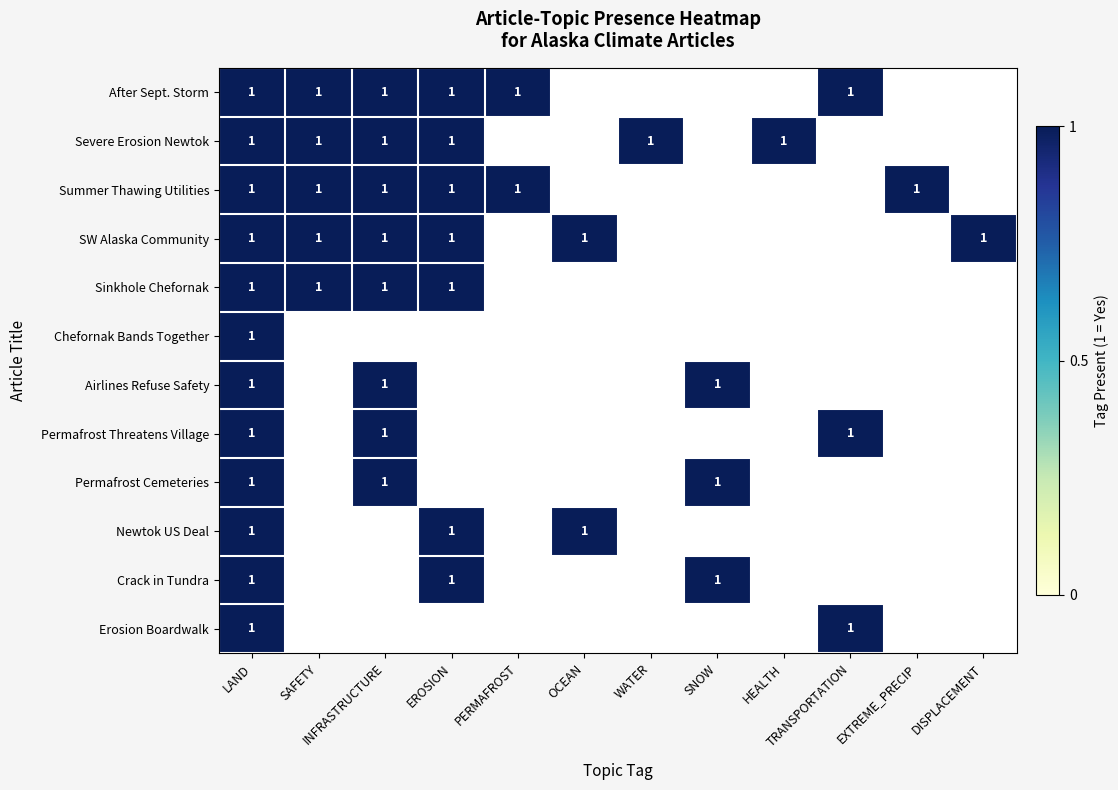

Rank the series by their maximum value, from lowest to highest.

After Sept. Storm, Severe Erosion Newtok, Summer Thawing Utilities, SW Alaska Community, Sinkhole Chefornak, Chefornak Bands Together, Airlines Refuse Safety, Permafrost Threatens Village, Permafrost Cemeteries, Newtok US Deal, Crack in Tundra, Erosion Boardwalk